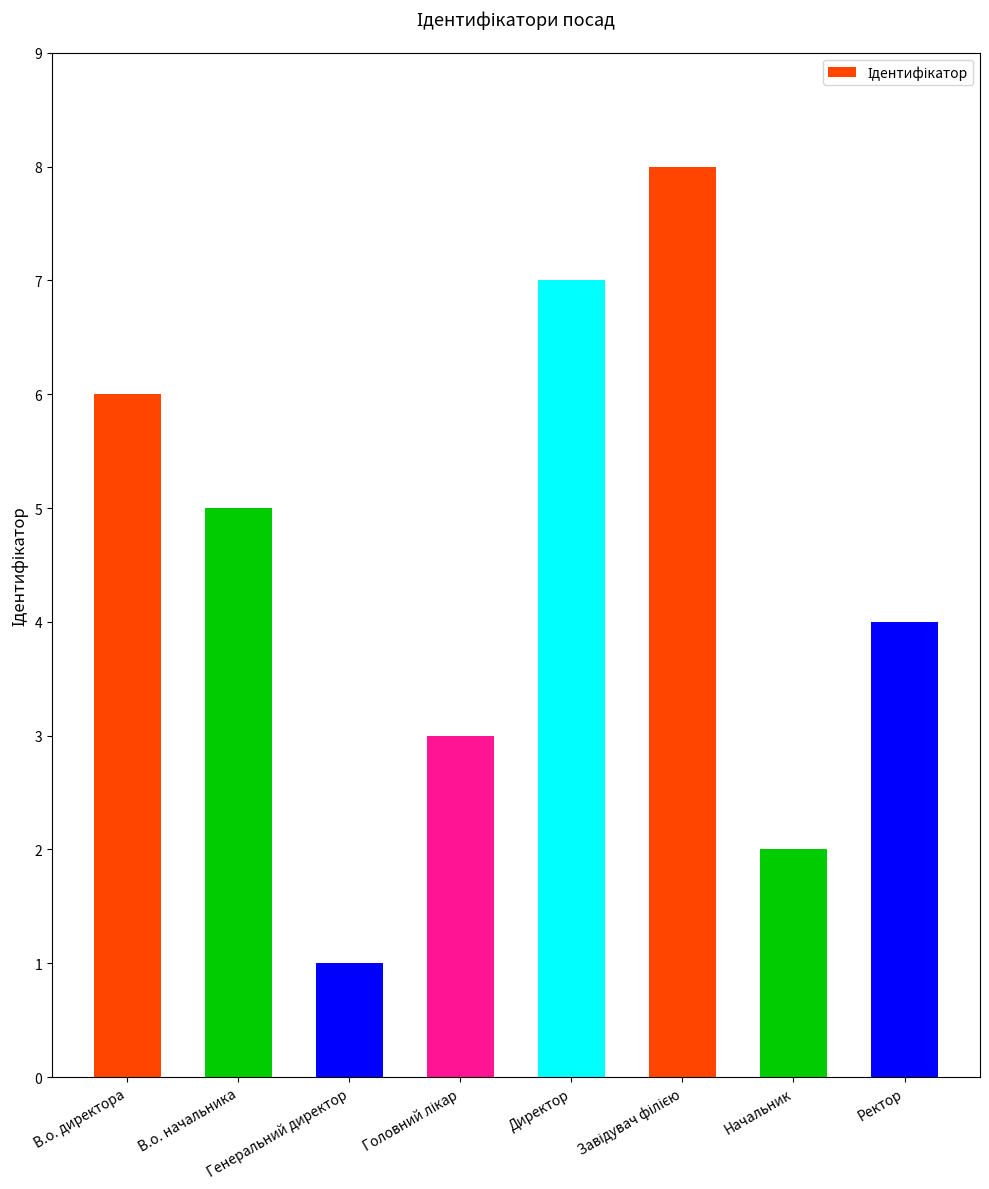

Does the chart contain stacked bars?

No